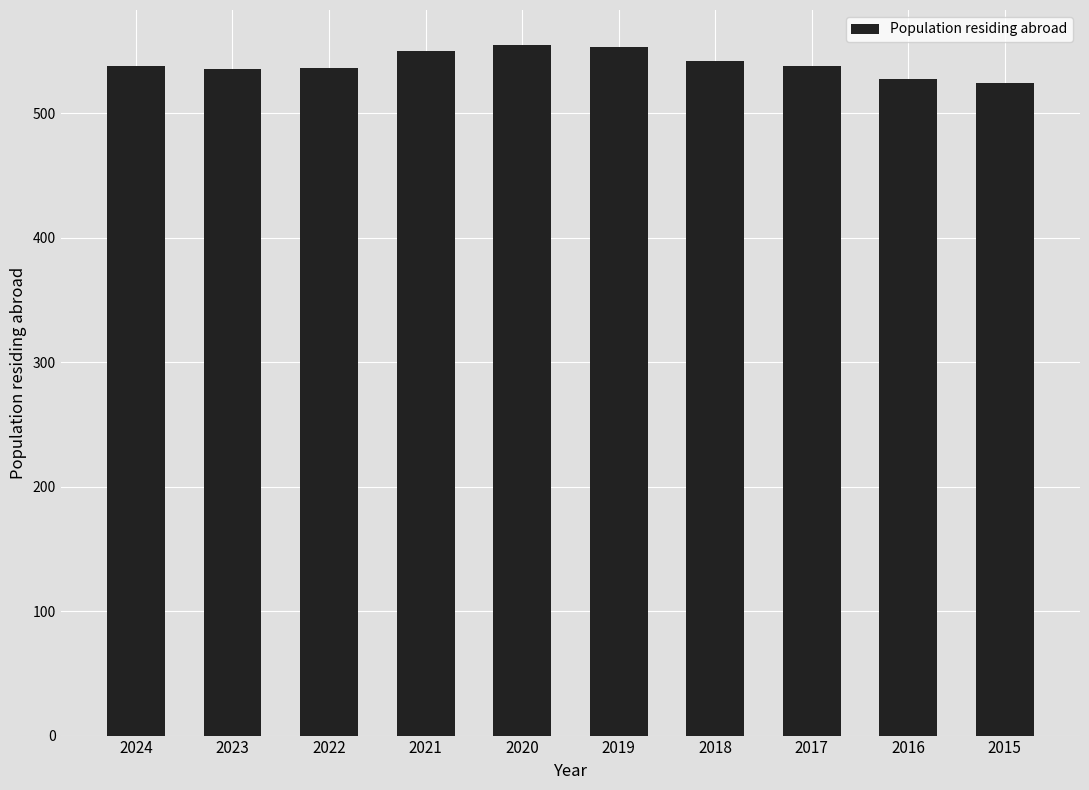

Between 2017 and 2015, which is larger?

2017